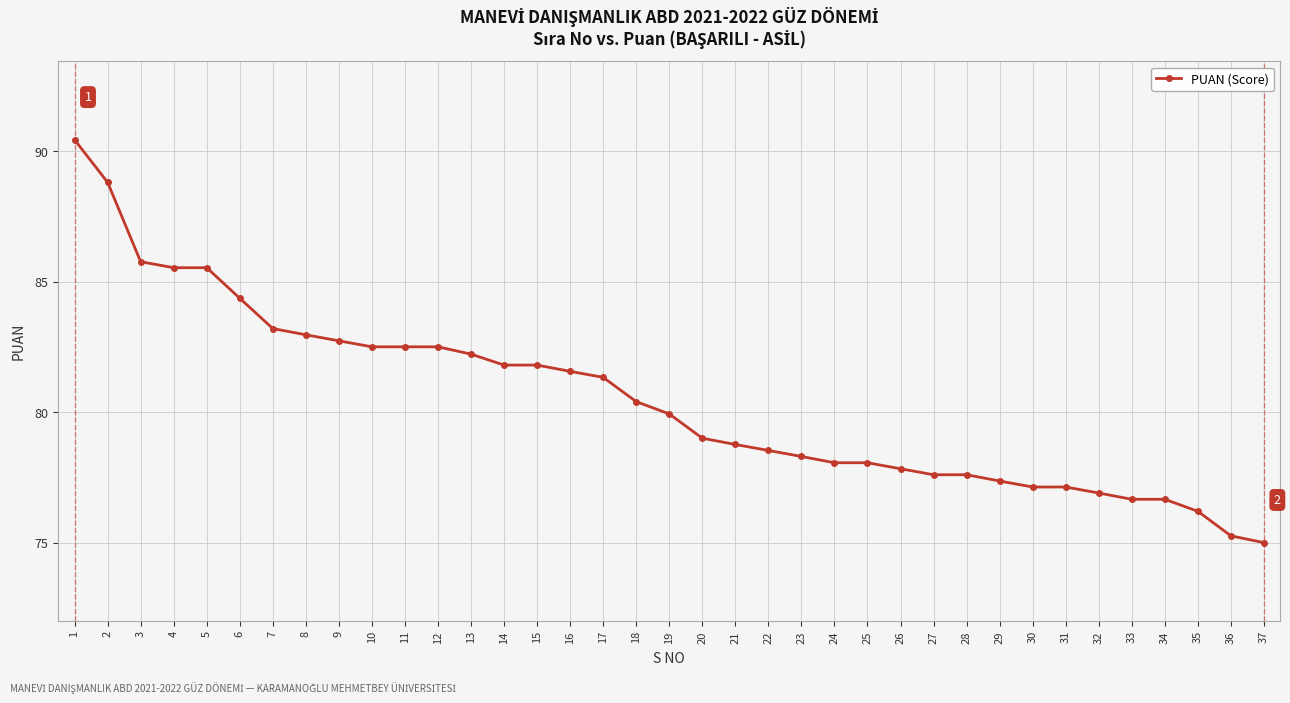

What is the smallest value displayed?

75.0